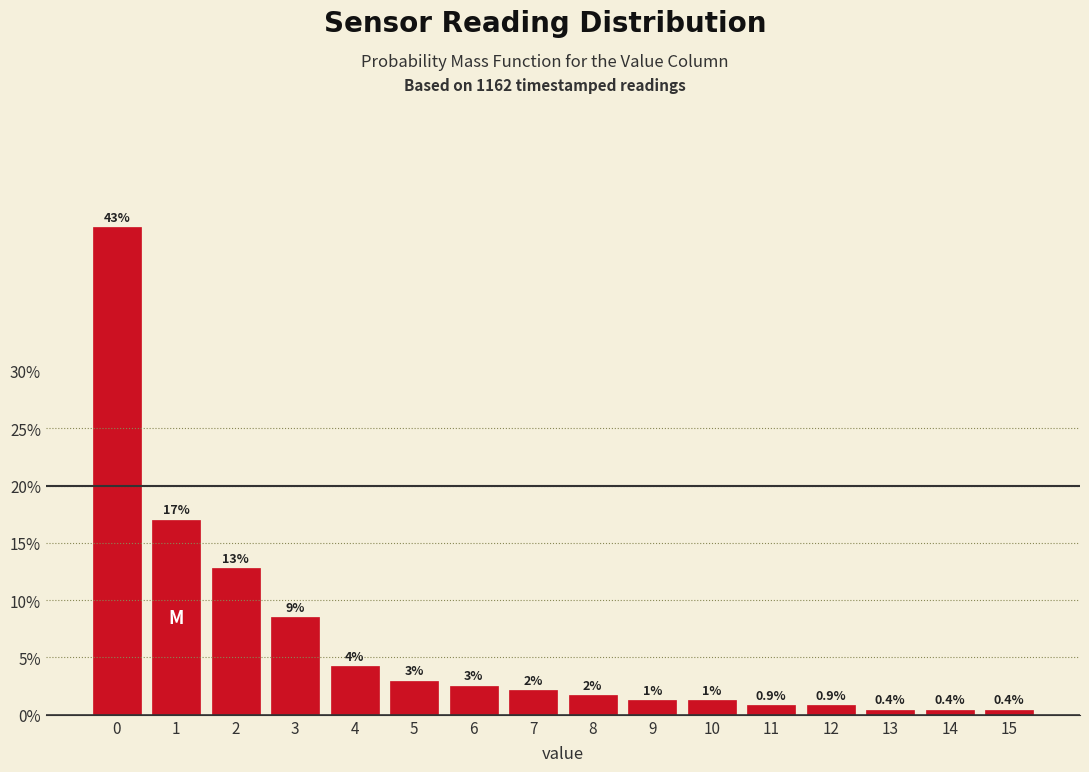

What is the sum of all values?

100.0